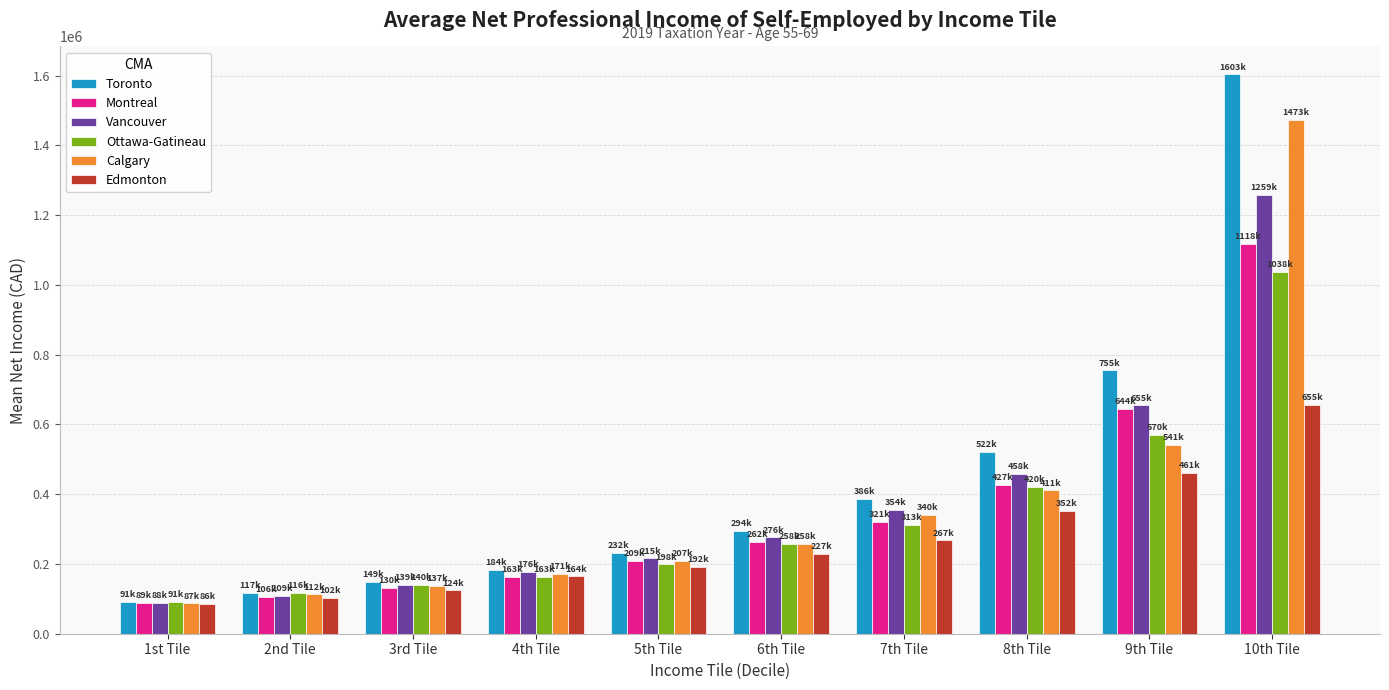

Rank the categories by Edmonton value from highest to lowest.

10th Tile, 9th Tile, 8th Tile, 7th Tile, 6th Tile, 5th Tile, 4th Tile, 3rd Tile, 2nd Tile, 1st Tile